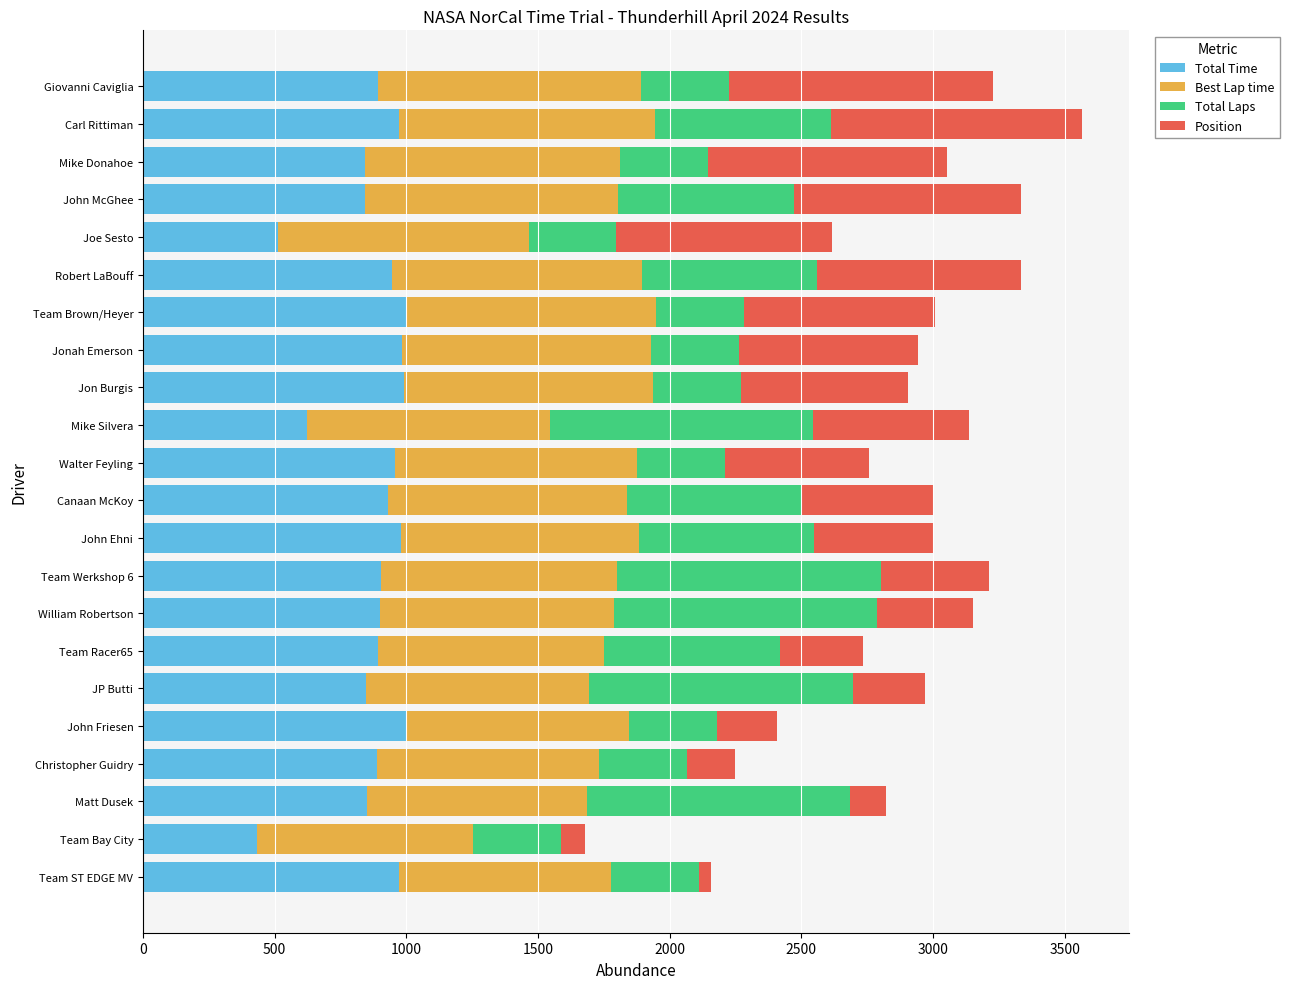

The value of Total Time at John McGhee is 841.7. True or false?

True